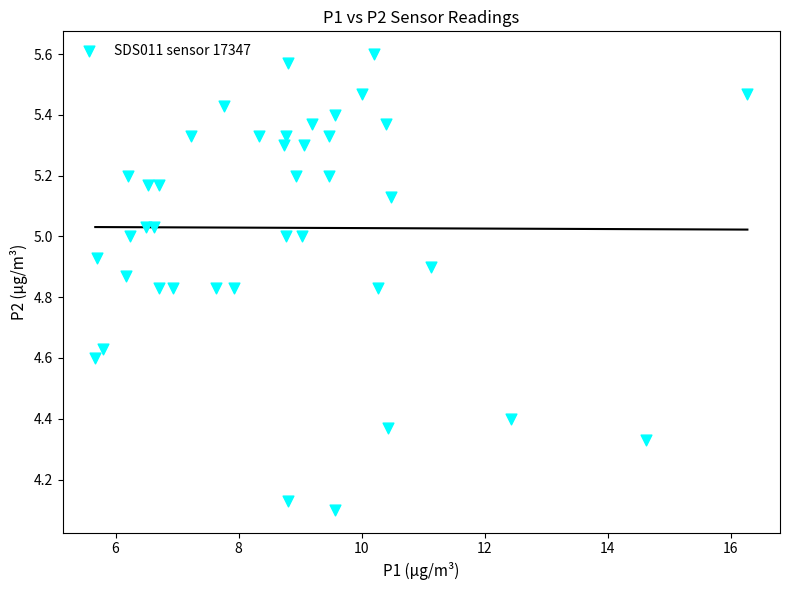

What is the range of X values (max minus min)?

10.6